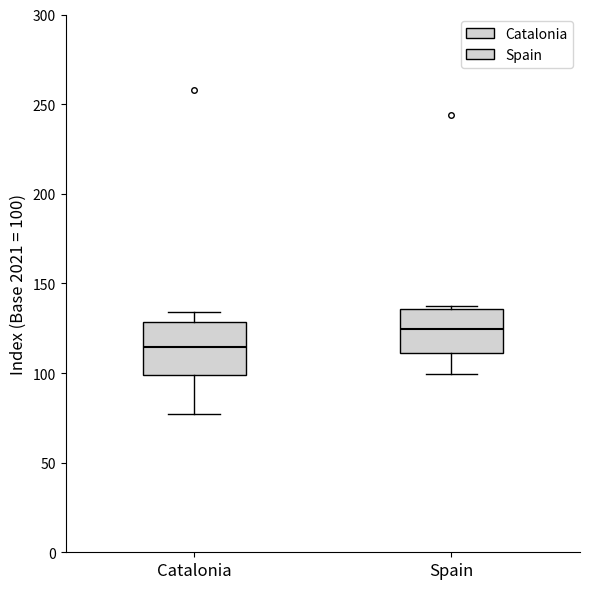

Which box has the lowest median line?

Catalonia